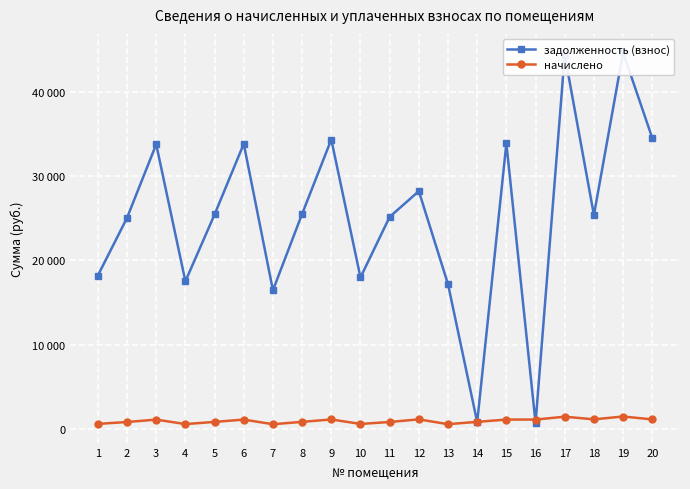

Between which two adjacent categories do задолженность (взнос) and начислено first intersect?

13 and 14